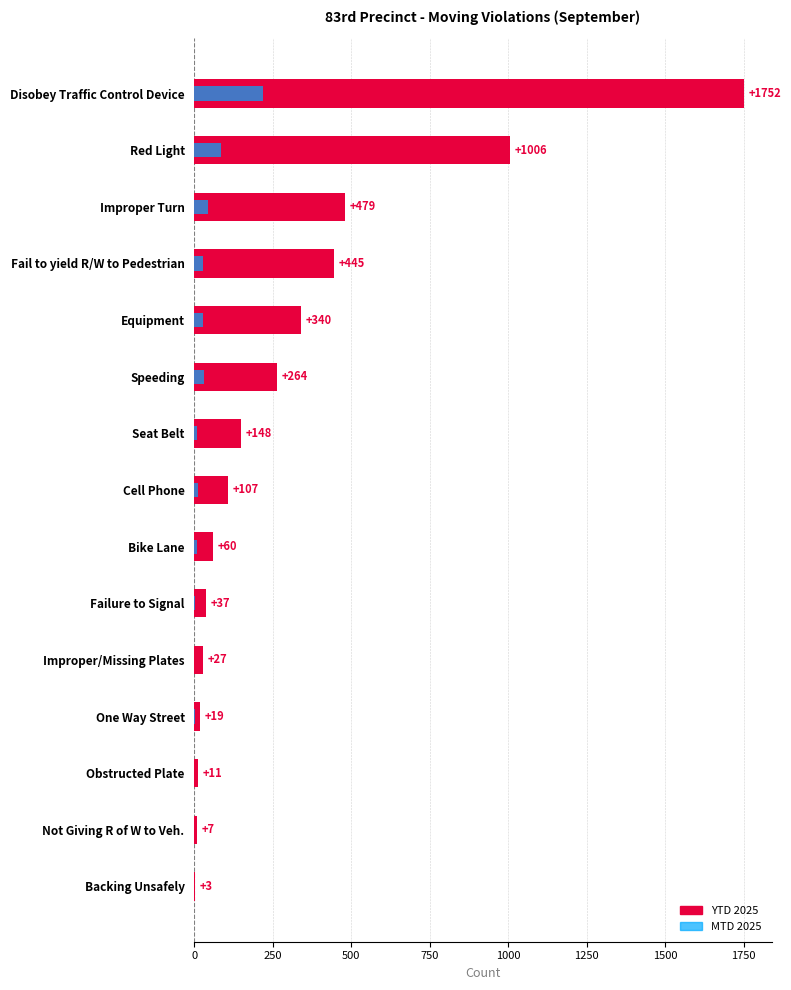

At Disobey Traffic Control Device, list the series in order from largest to smallest.

YTD 2025, MTD 2025